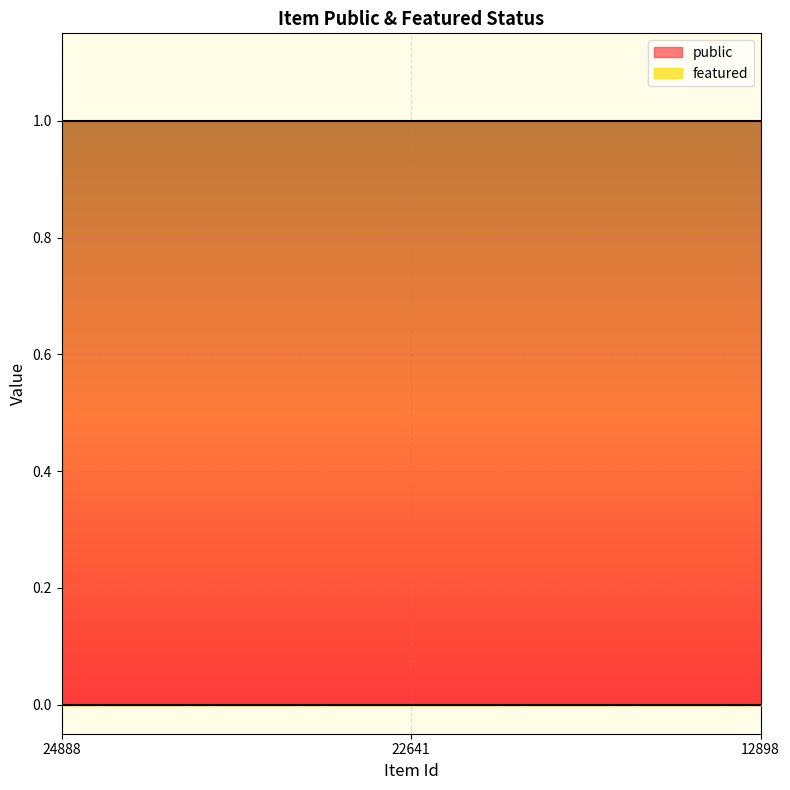

Reading left to right, what are all the values shown in this chart?

public: 24888=1	22641=1	12898=1
featured: 24888=0	22641=0	12898=0